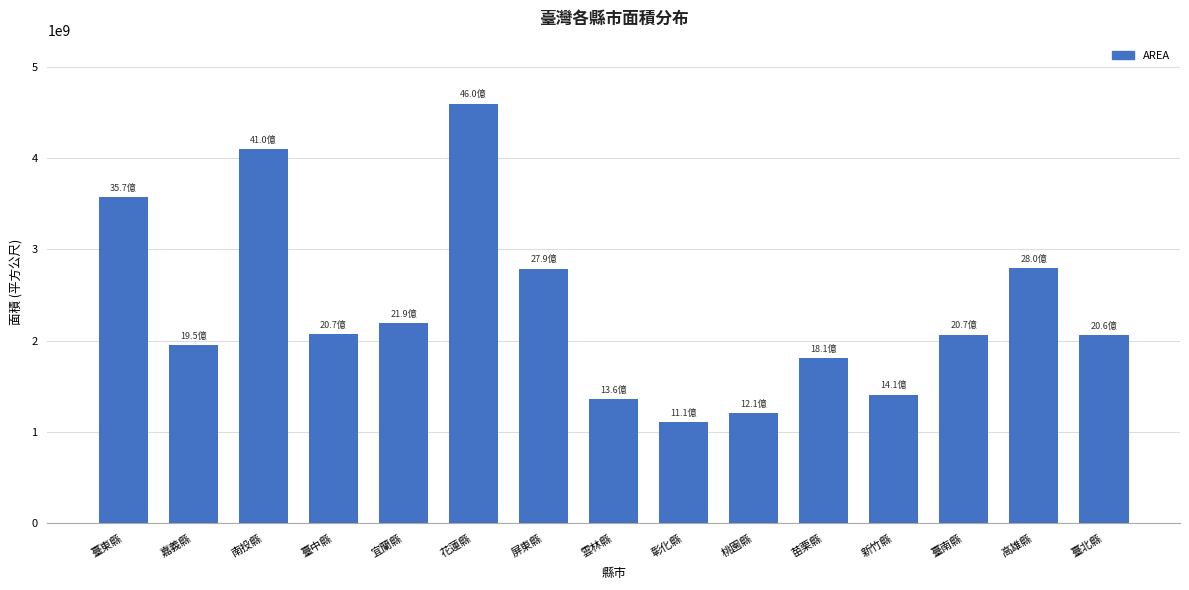

Which category has the highest value across all series?

花蓮縣